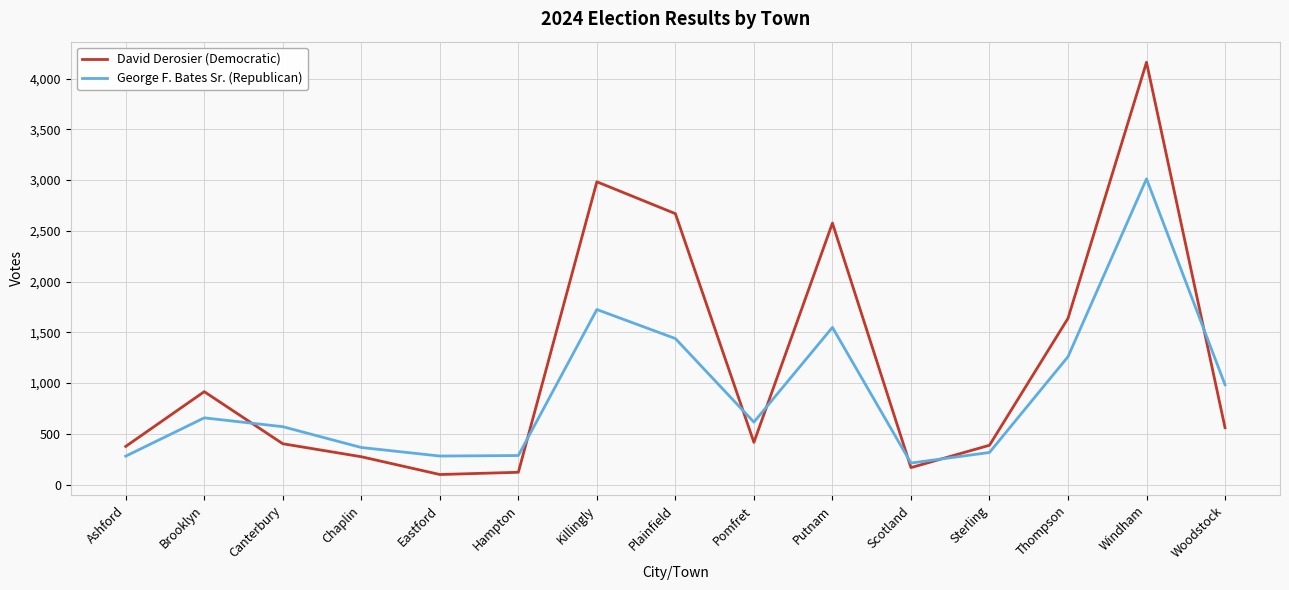

At which label does George F. Bates Sr. (Republican) reach its peak?

Windham